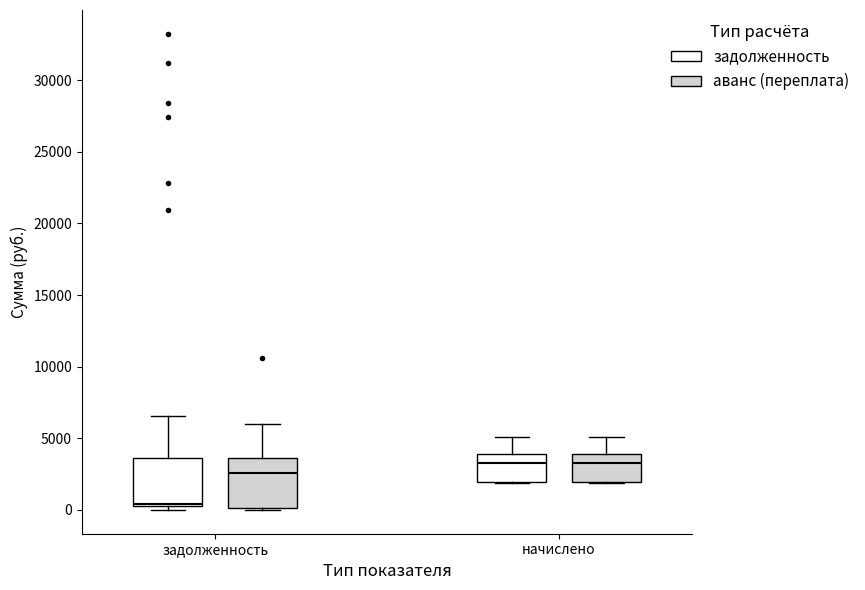

Reading left to right, read every box against the y-axis: the position of its median line, the range the box covers, and the ends of its whiskers. The values are not printed on the chart, so give them approximately, as read against the axis.

задолженность (задолженность): median 500 (just above the box's lower edge), box 500 to 3500, whiskers 0 to 6500
задолженность (аванс (переплата)): median 2500, box 0 to 3500, whiskers 0 to 6000
начислено (задолженность): median 3000, box 2000 to 4000, whiskers 2000 to 5000
начислено (аванс (переплата)): median 3000, box 2000 to 4000, whiskers 2000 to 5000